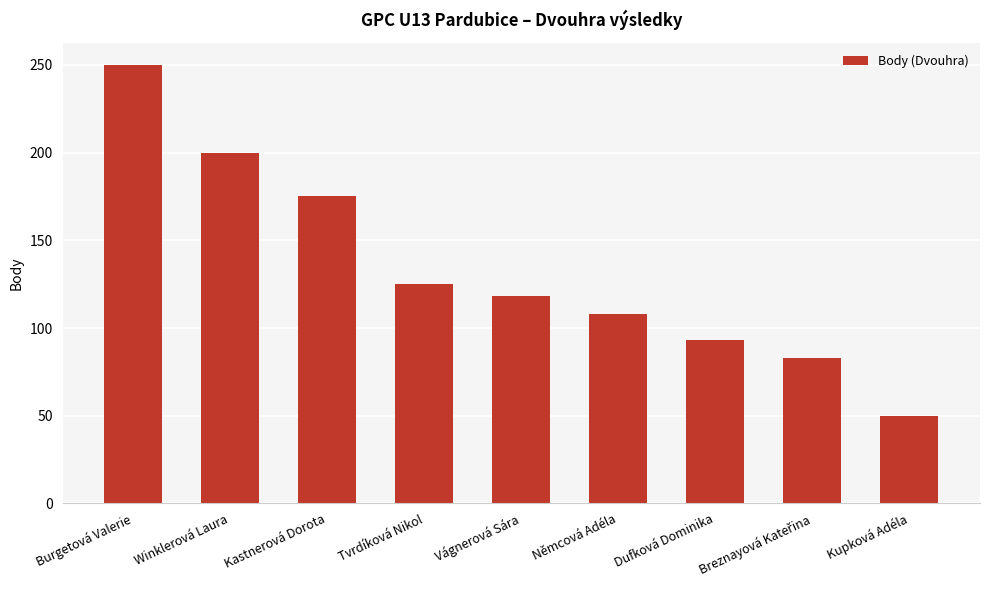

What is the change in value from Winklerová Laura to Kupková Adéla?

-150